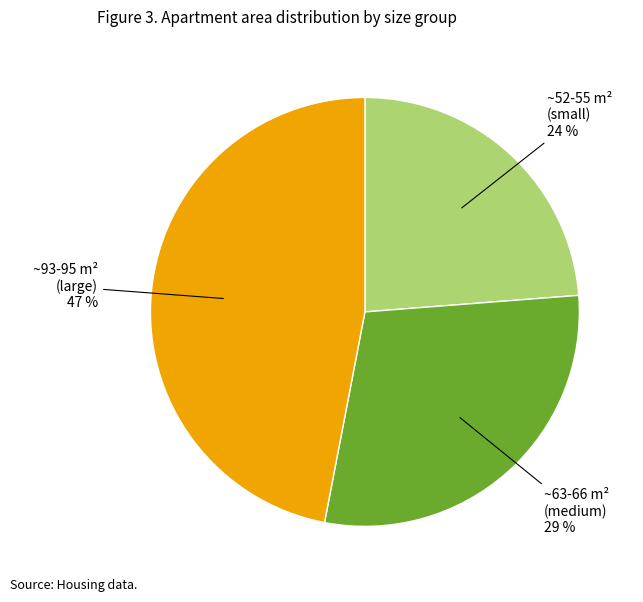

Is there any slice that represents more than half of the pie?

No